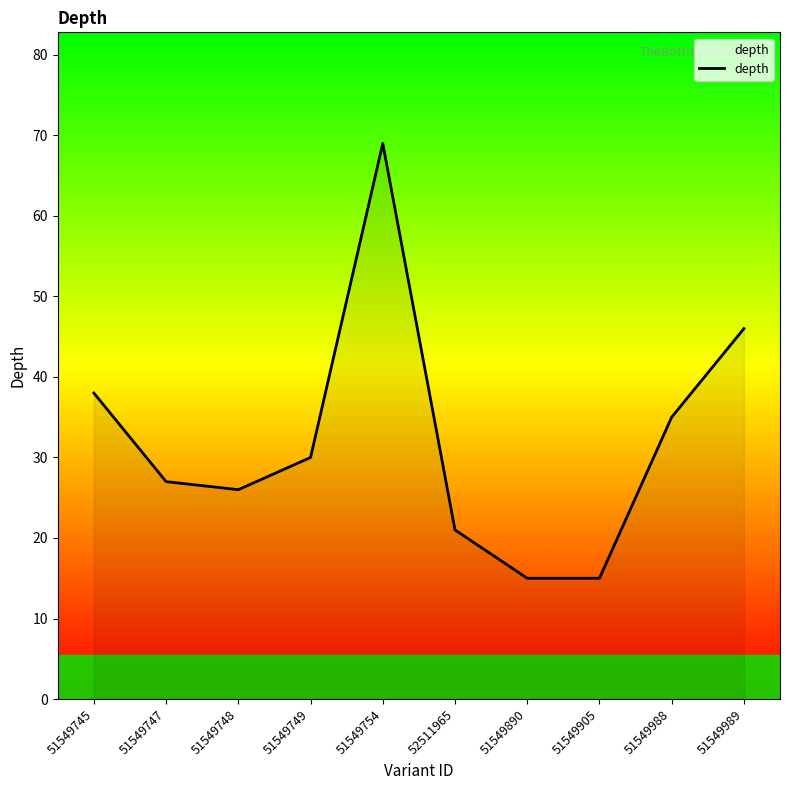

What is the average value?

32